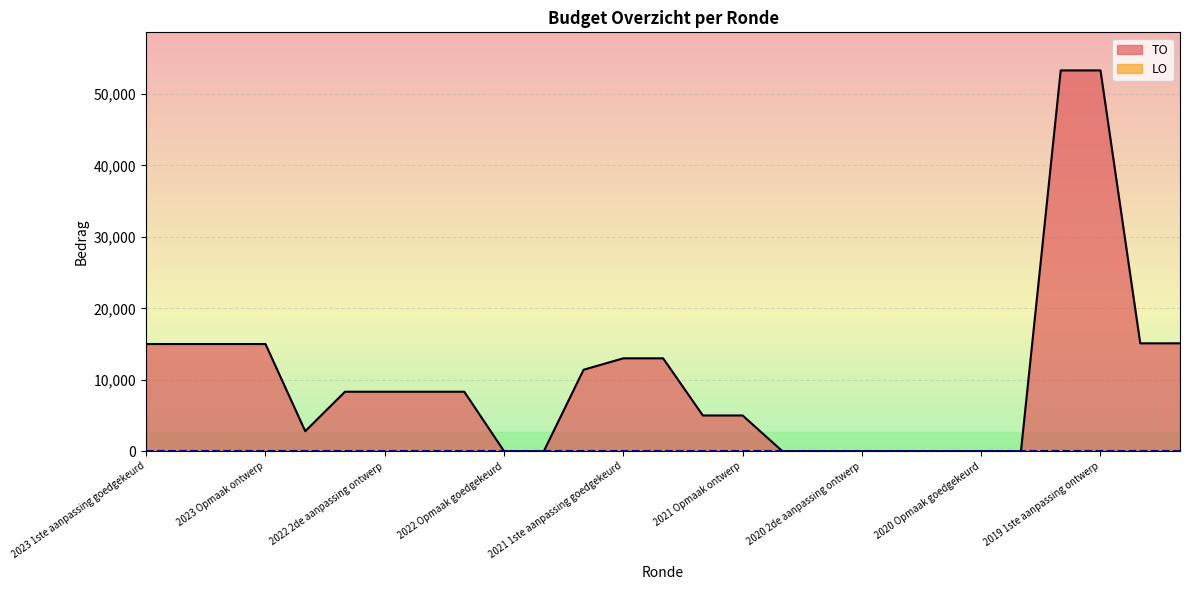

What is the ratio of the value at 2021 uitvoering to the value at 2022 2de aanpassing ontwerp?

1.4